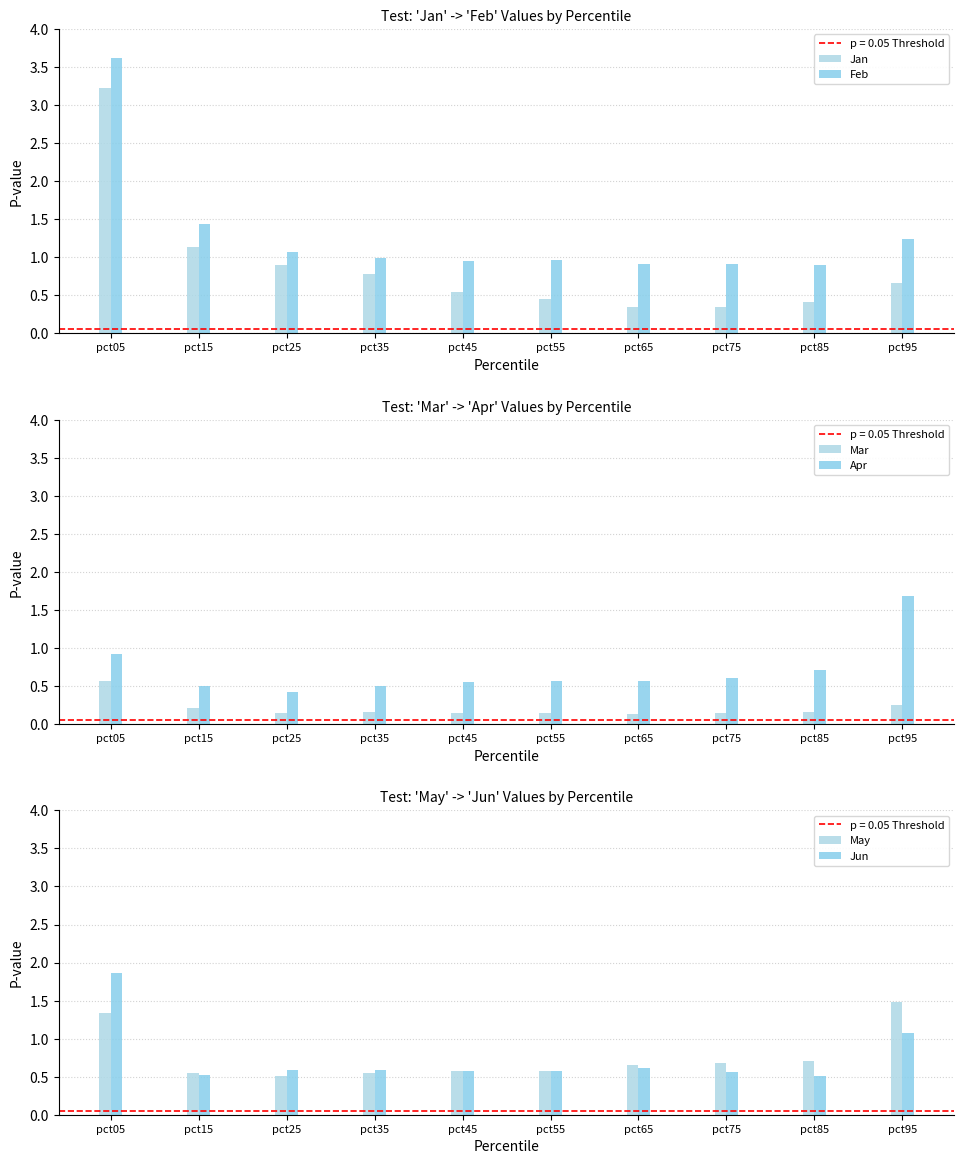

What is the difference between the maximum and minimum values in the Apr series?

1.3